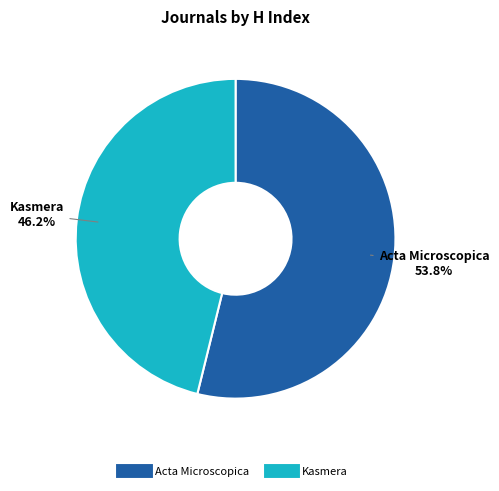

Combined, what portion of the pie is Kasmera and Acta Microscopica?

100.0%